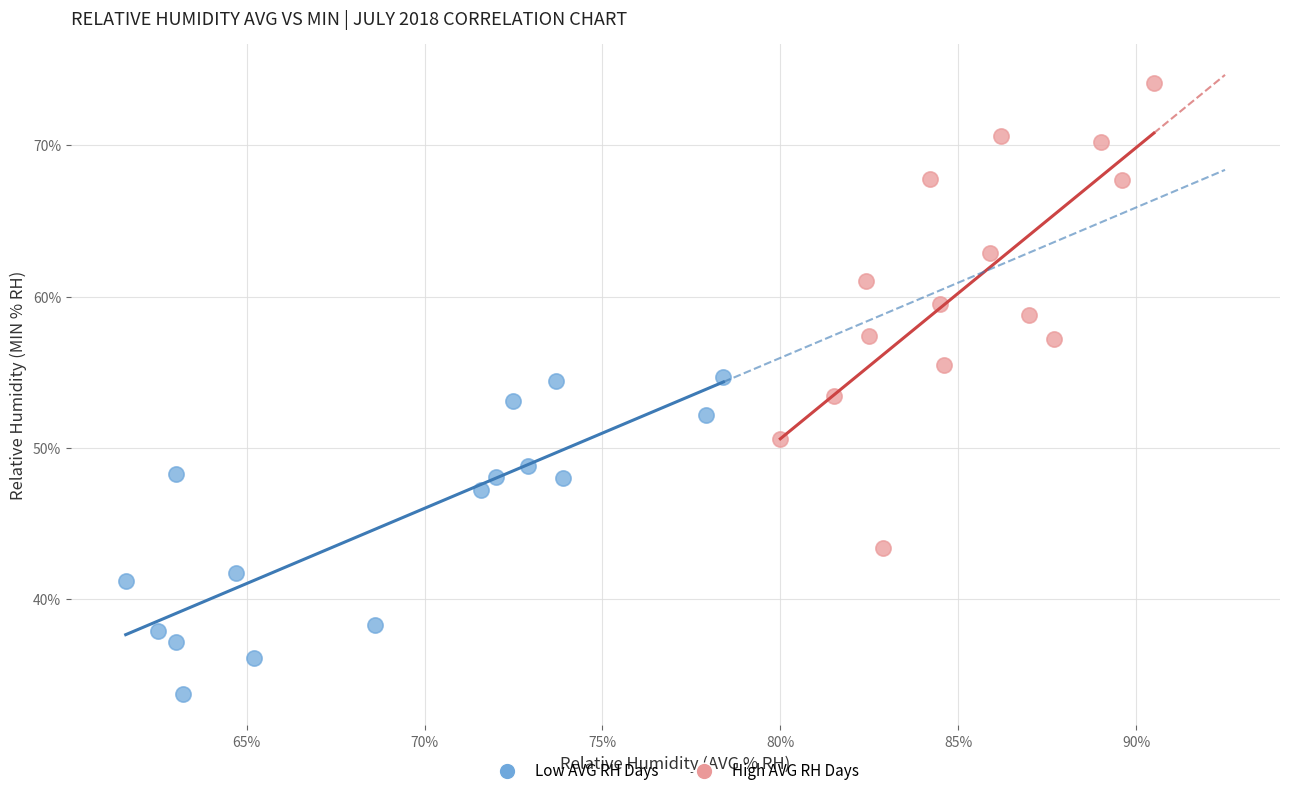

Which series contains the highest Y value?

High AVG RH Days